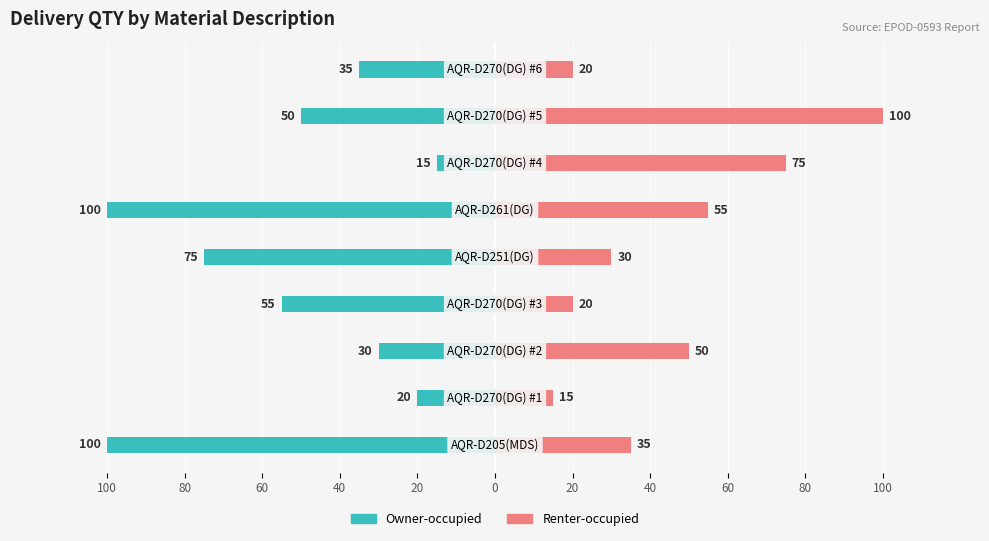

Between 80 and 20, which series saw the biggest shift?

Owner-occupied